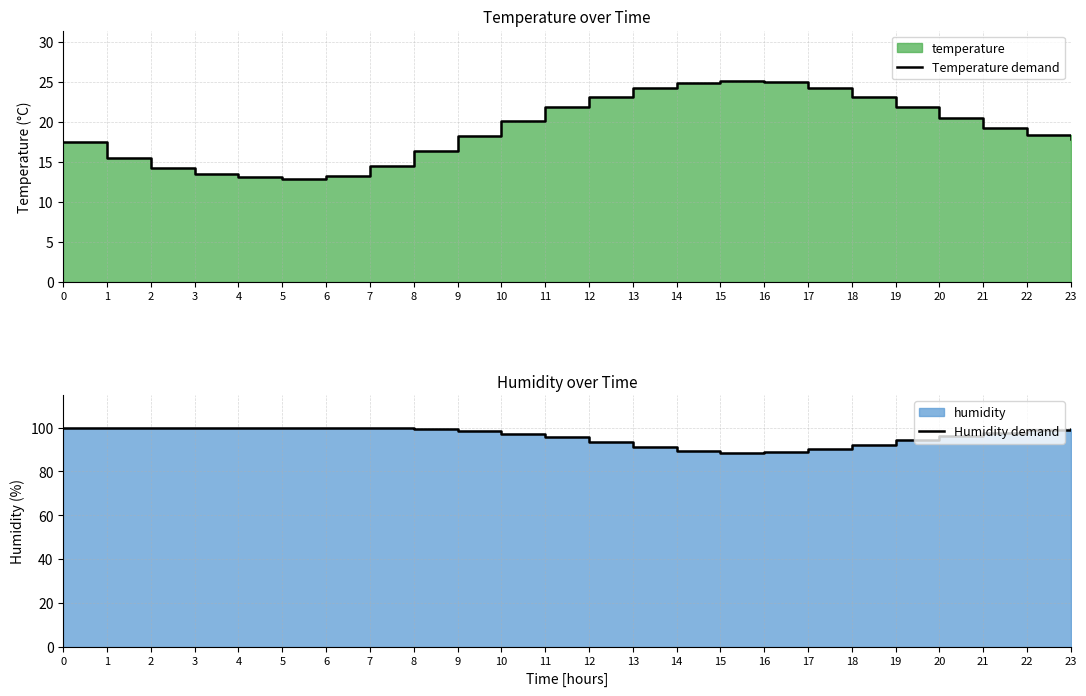

What is the approximate value of Humidity demand at 13?

91.2